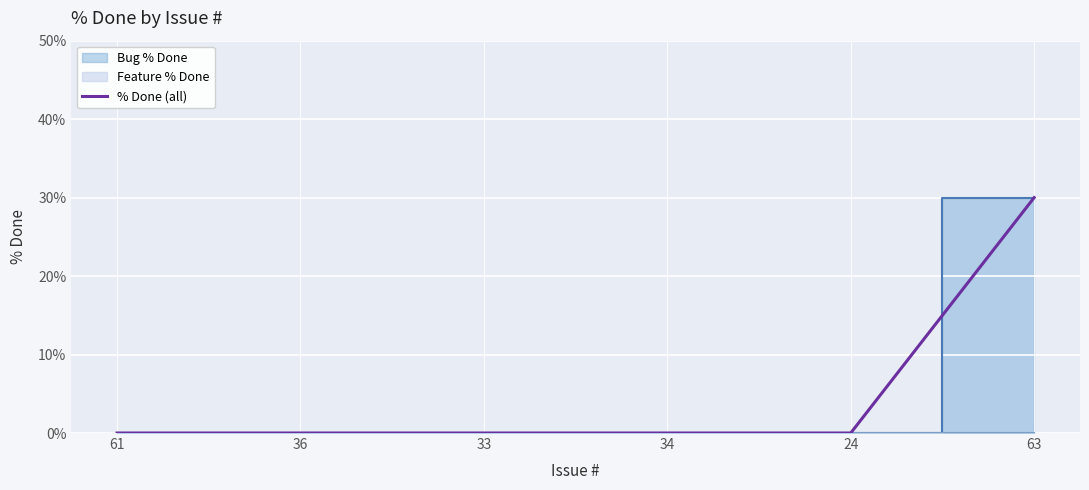

Which has a higher value, 34 or 24?

34